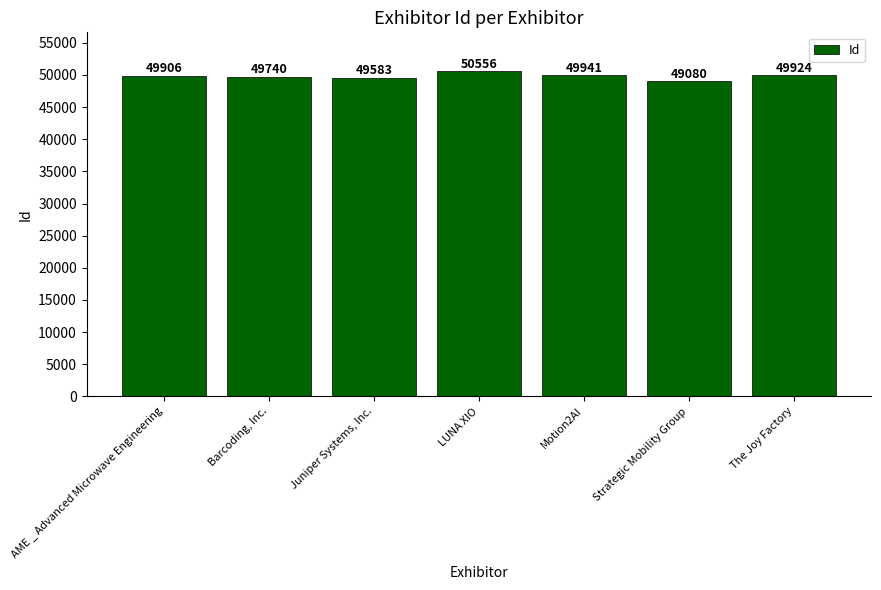

Which label corresponds to the largest value in the chart?

LUNA XIO